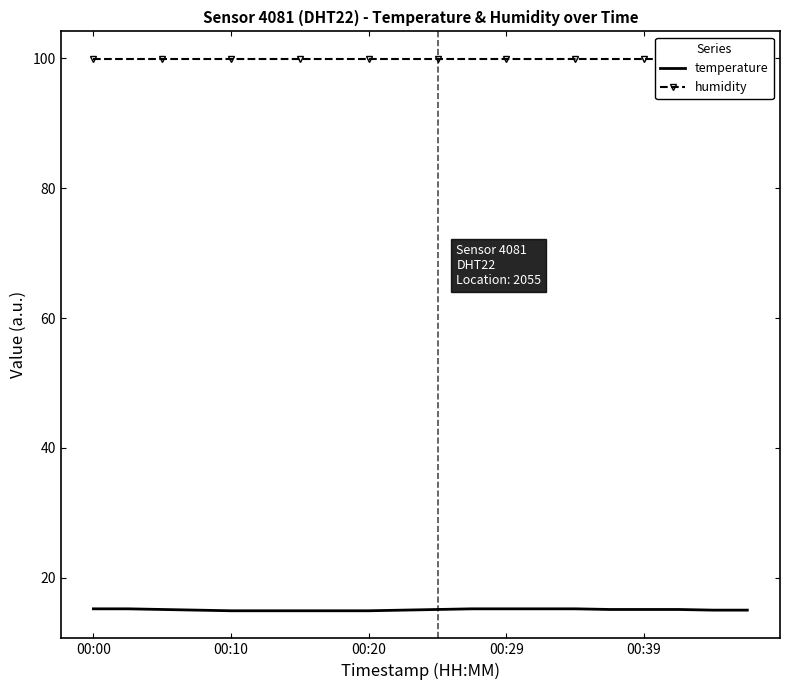

What is the total value across all series at 14?

115.1